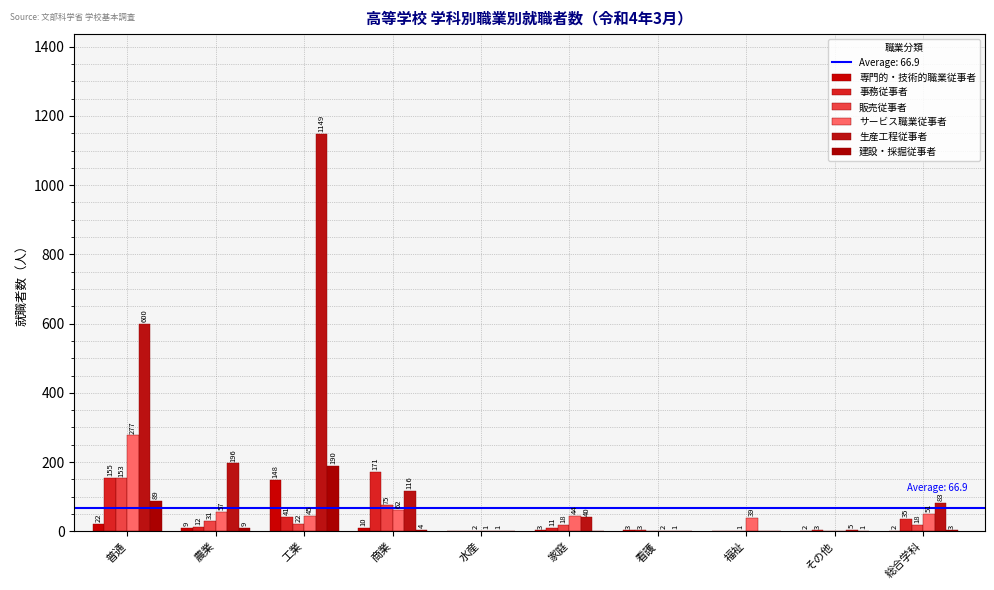

How many groups of bars are there?

10